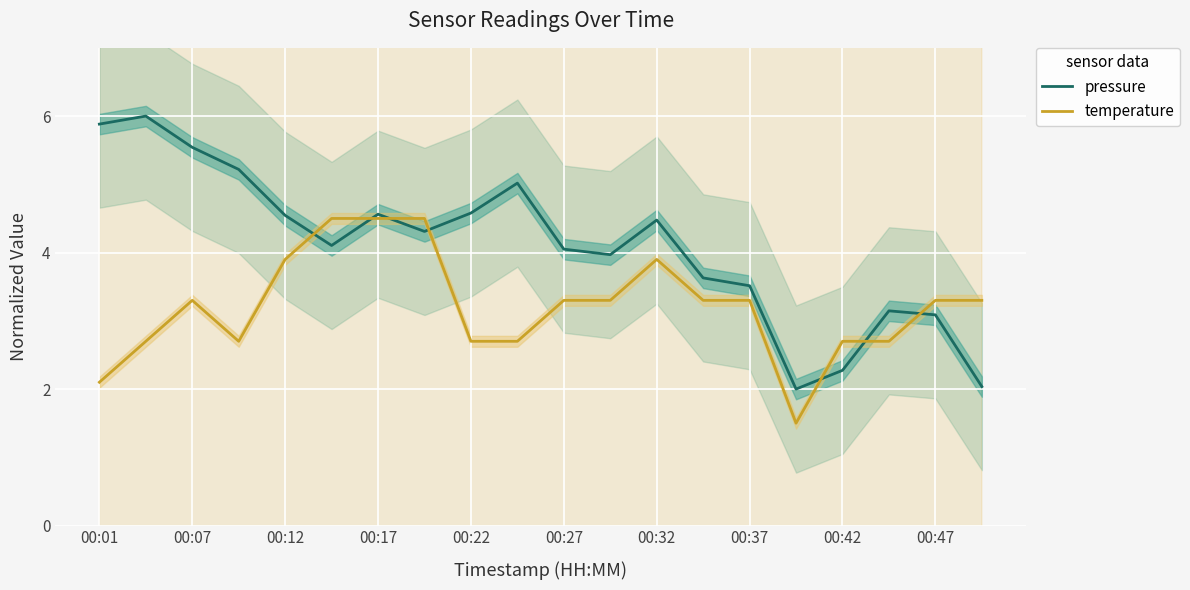

Where does the temperature series first go above 3?

00:07